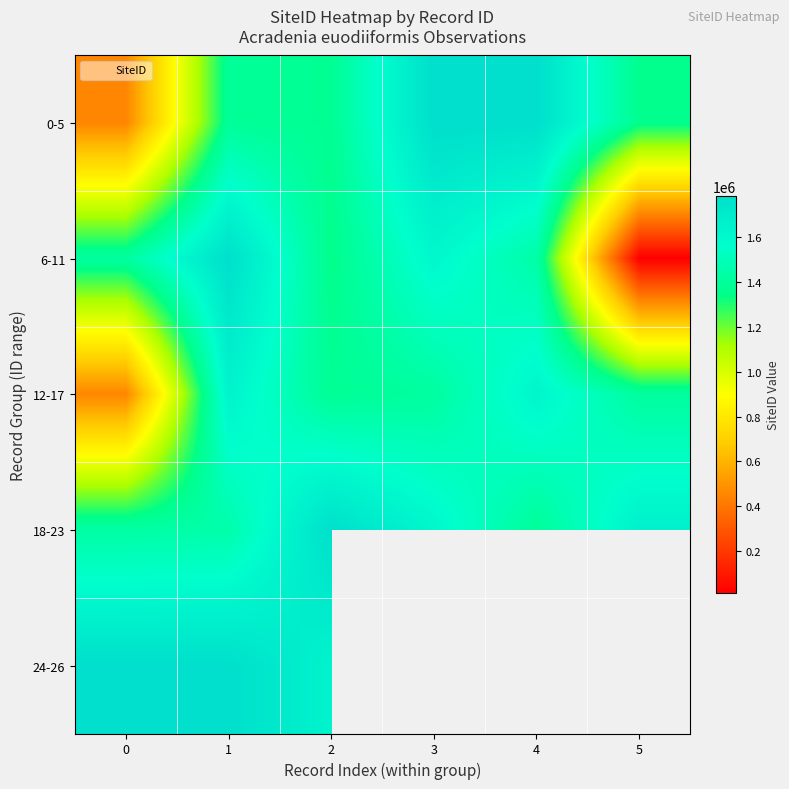

What is the sum of the 12-17 values at 3 and 2?

2796581.0